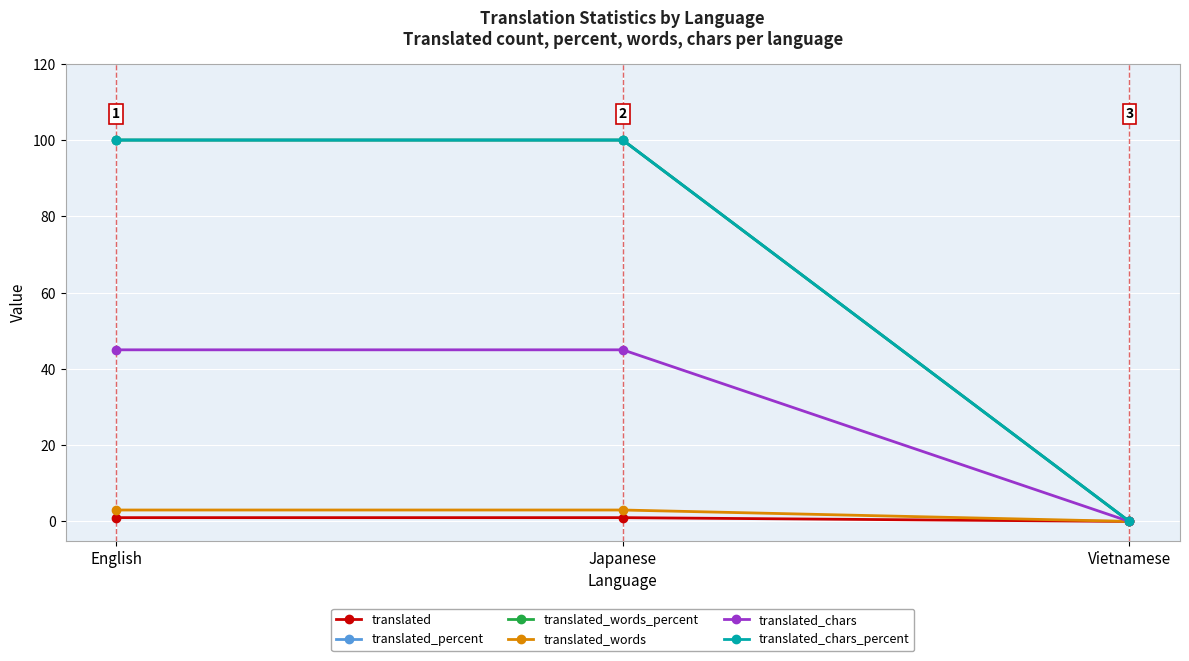

What is the label of the 1st point from the left?

English